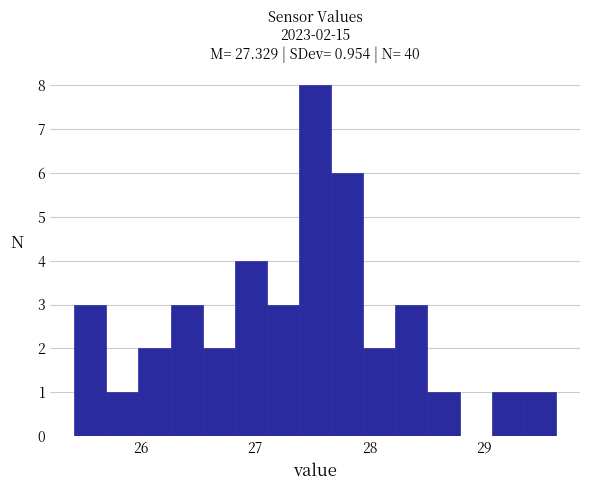

Around what value on the x-axis is the tallest bar? Give the approximate position of its centre, as read against the axis.

27.5